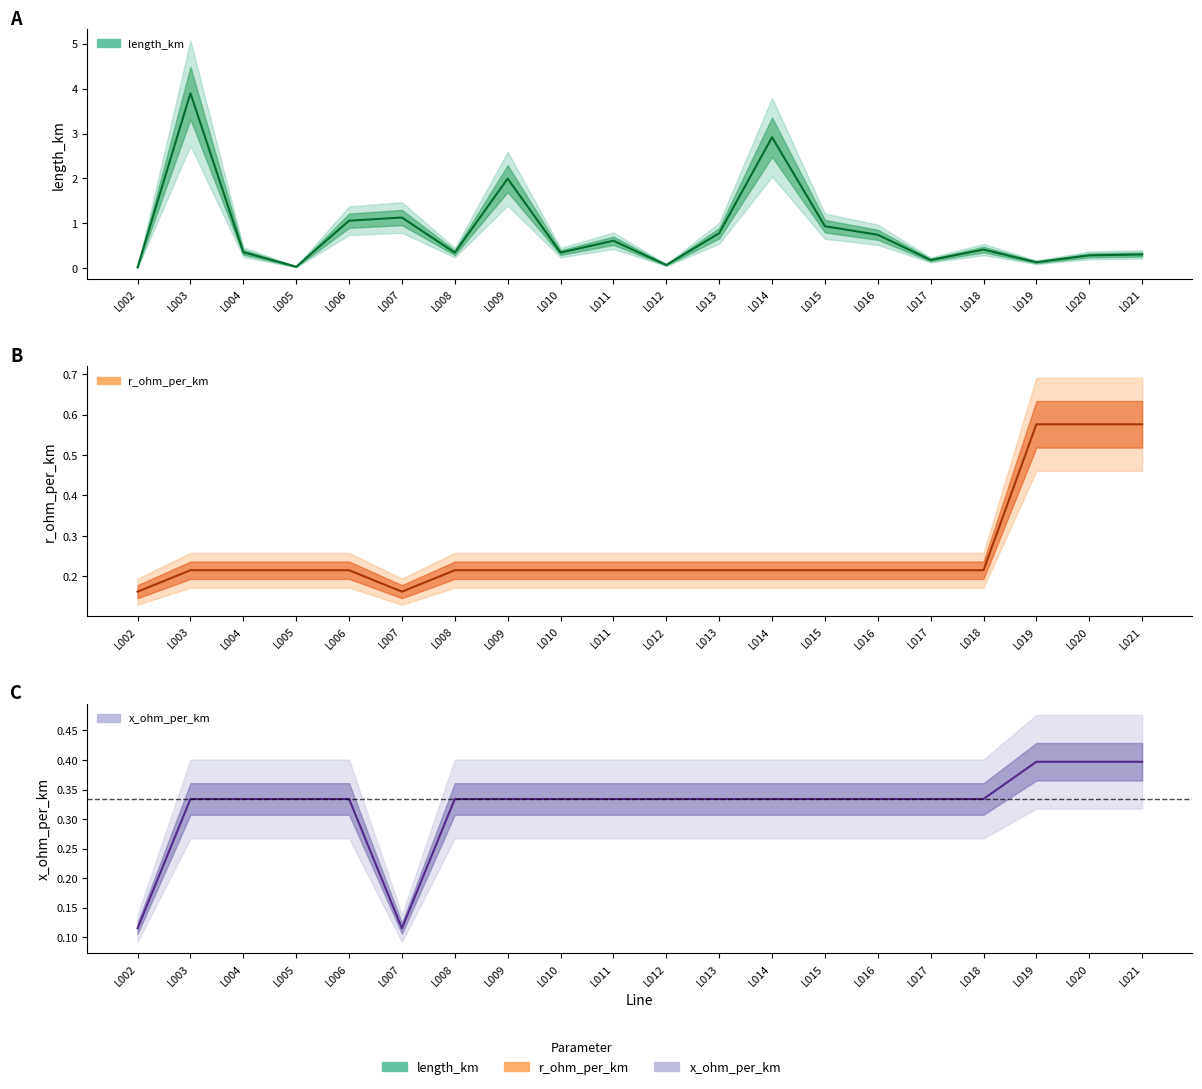

At how many categories does at least one series exceed 2?

2